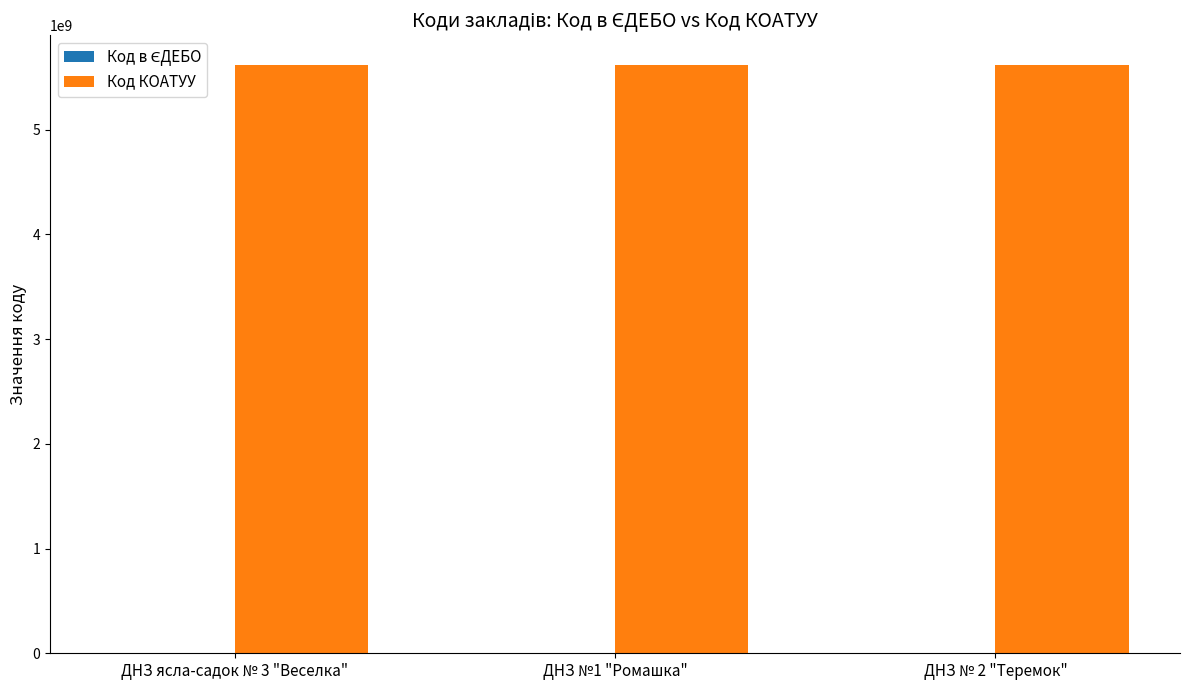

True or false: Код КОАТУУ has a value of 5620410100 at ДНЗ №1 "Ромашка".

True